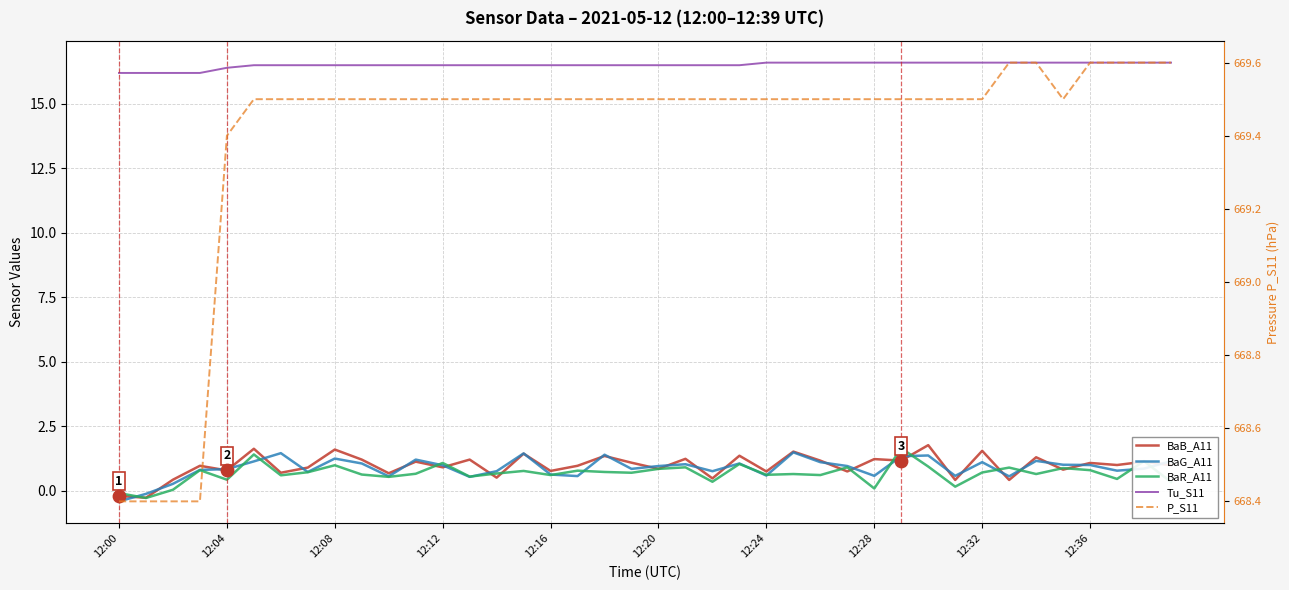

Which series contains the lowest Y value?

BaG_A11